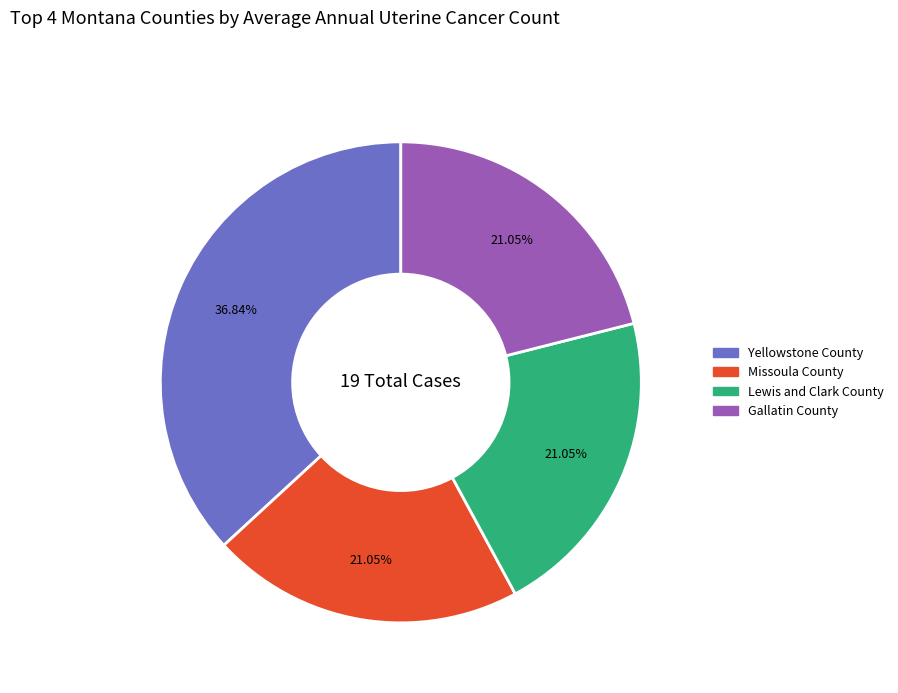

Is there any slice that represents more than half of the pie?

No